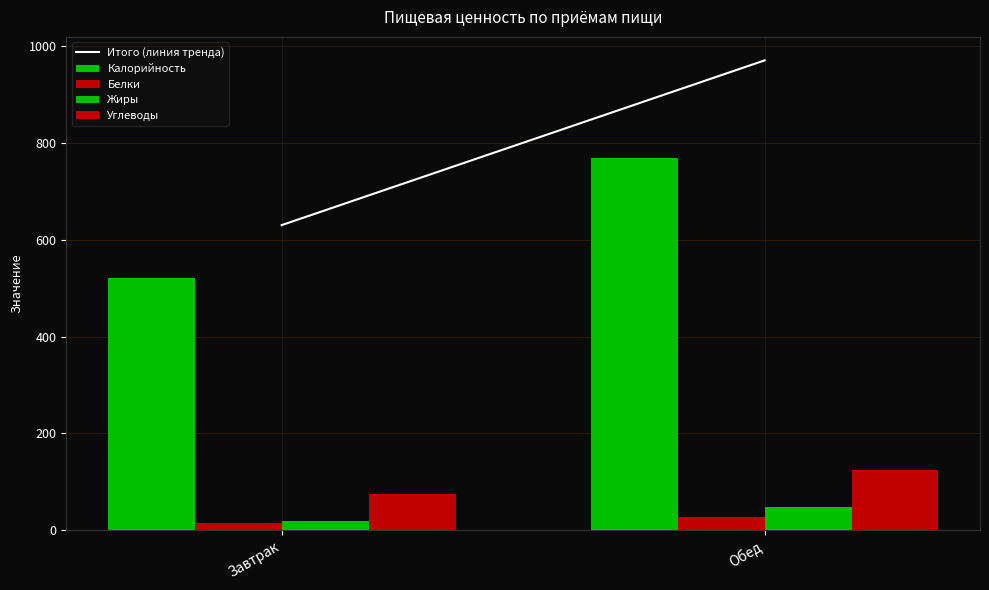

Count the Жиры values in the range 20 to 49.

2